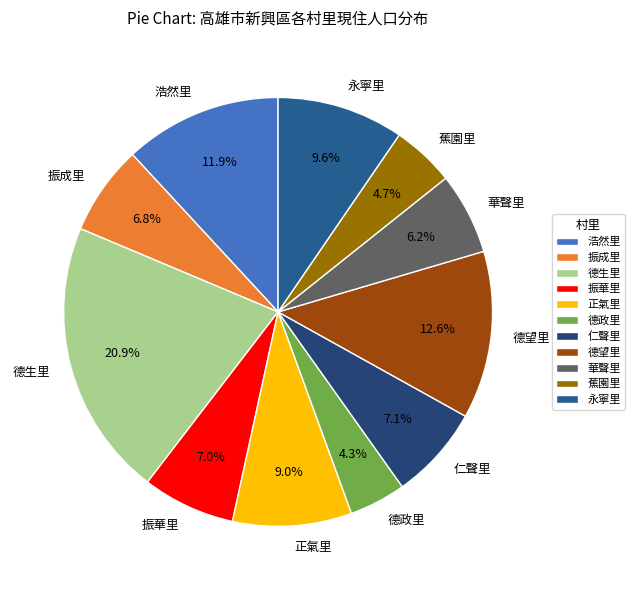

True or false: 振華里 accounts for 7% of the total.

True